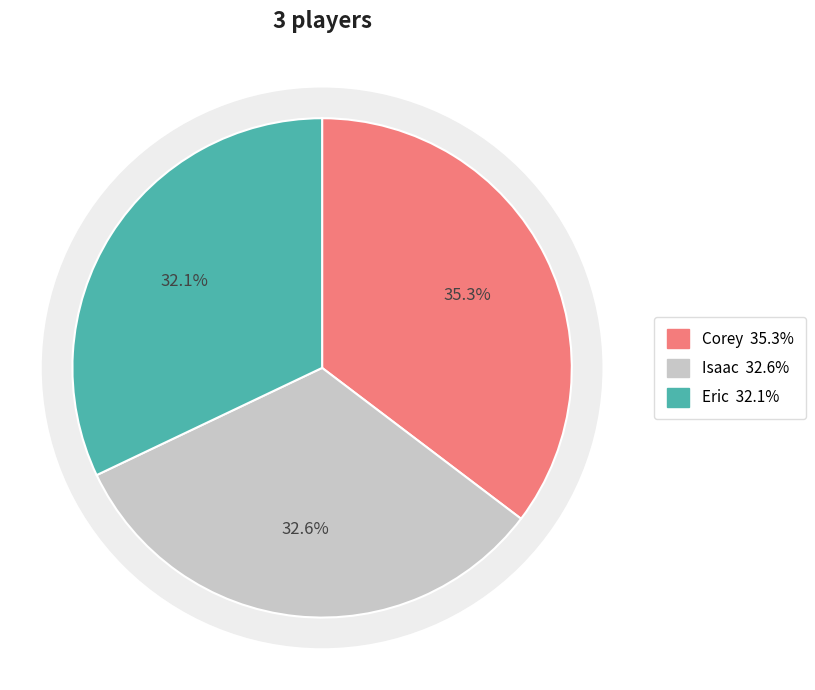

Does Isaac account for over 50% of the chart?

No